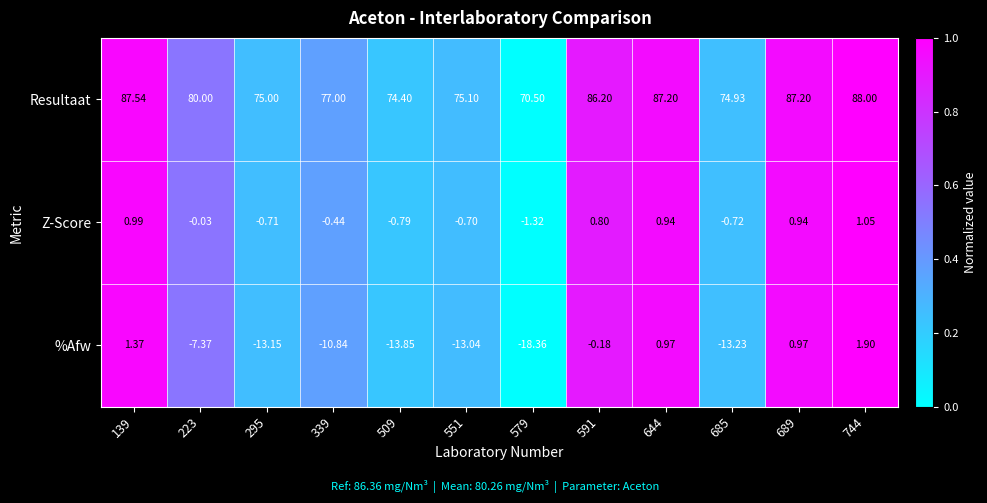

At 689, list the series in order from smallest to largest.

Z-Score, %Afw, Resultaat